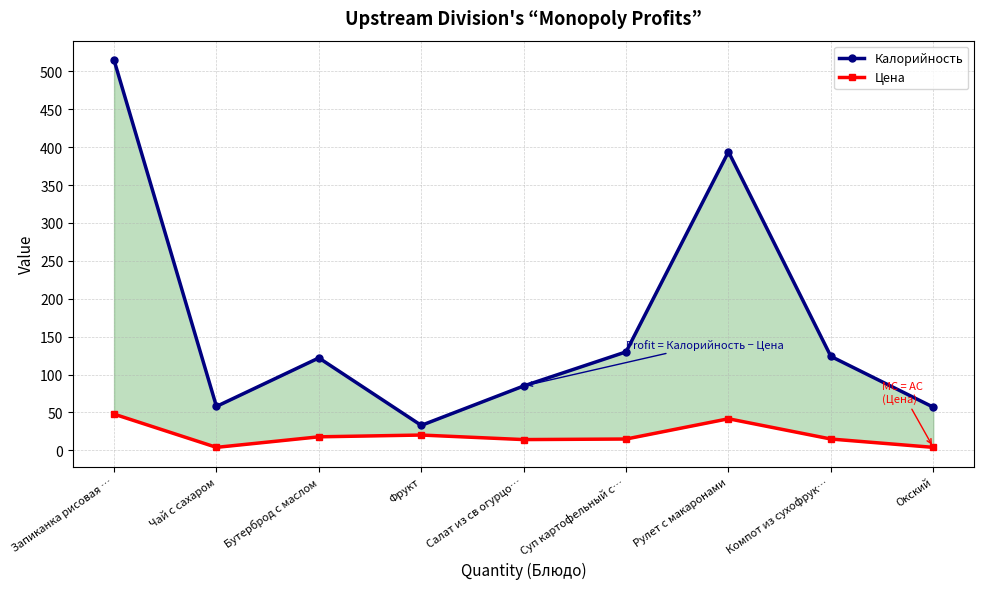

At how many categories does at least one series exceed 349?

2